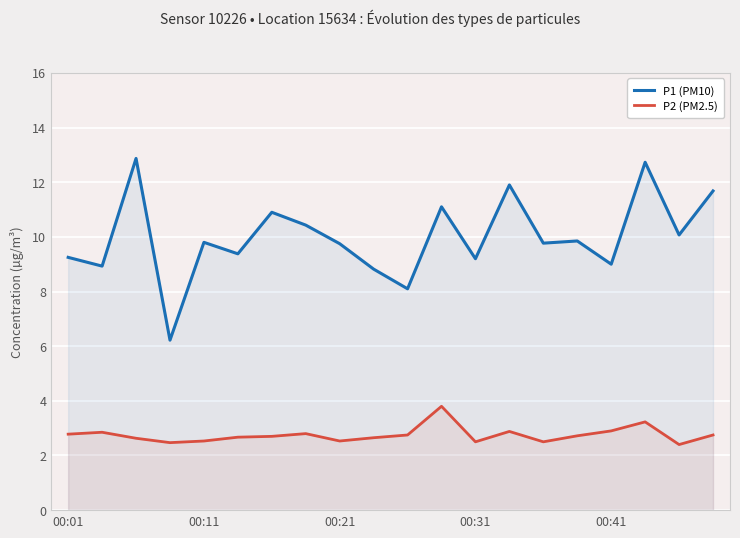

Reading left to right, what are all the values shown in this chart?

P1 (PM10): 9.2	8.9	12.9	6.2	9.8	9.4	10.9	10.4	9.8	8.8	8.1	11.1	9.2	11.9	9.8	9.8	9.0	12.7	10.1	11.7
P2 (PM2.5): 2.8	2.9	2.6	2.5	2.5	2.7	2.7	2.8	2.5	2.6	2.8	3.8	2.5	2.9	2.5	2.7	2.9	3.2	2.4	2.8